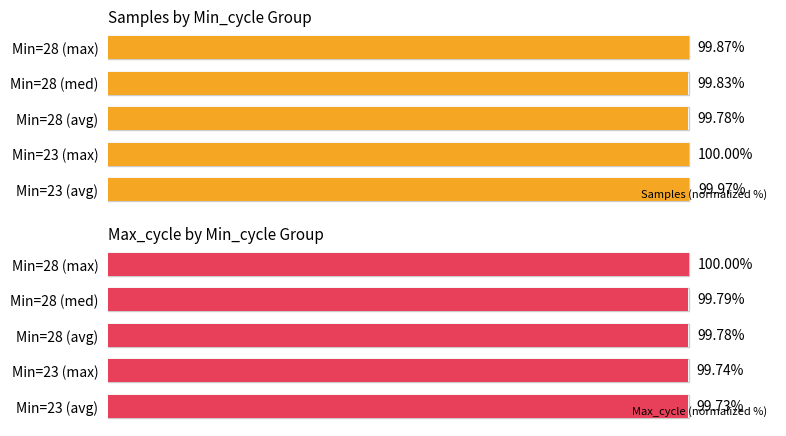

Rank the categories by Samples (normalized %) value from highest to lowest.

Min=23 (max), Min=23 (avg), Min=28 (max), Min=28 (med), Min=28 (avg)